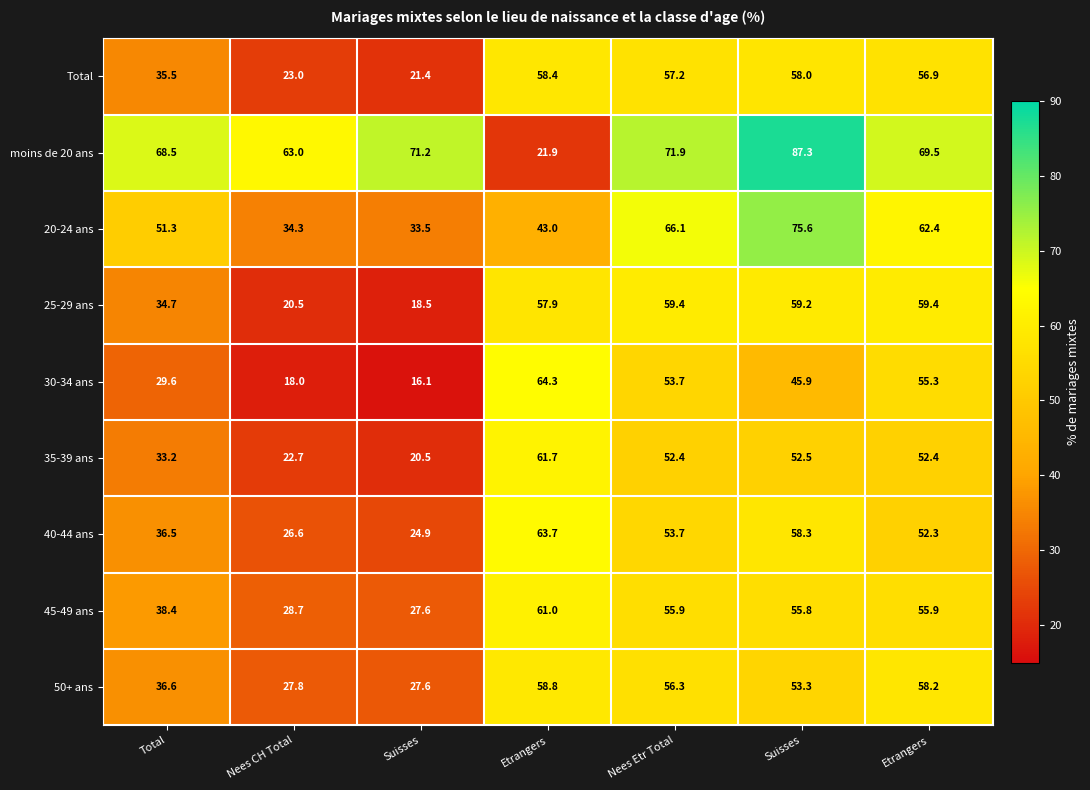

What is the difference between the highest and lowest values at Etrangers?

42.4